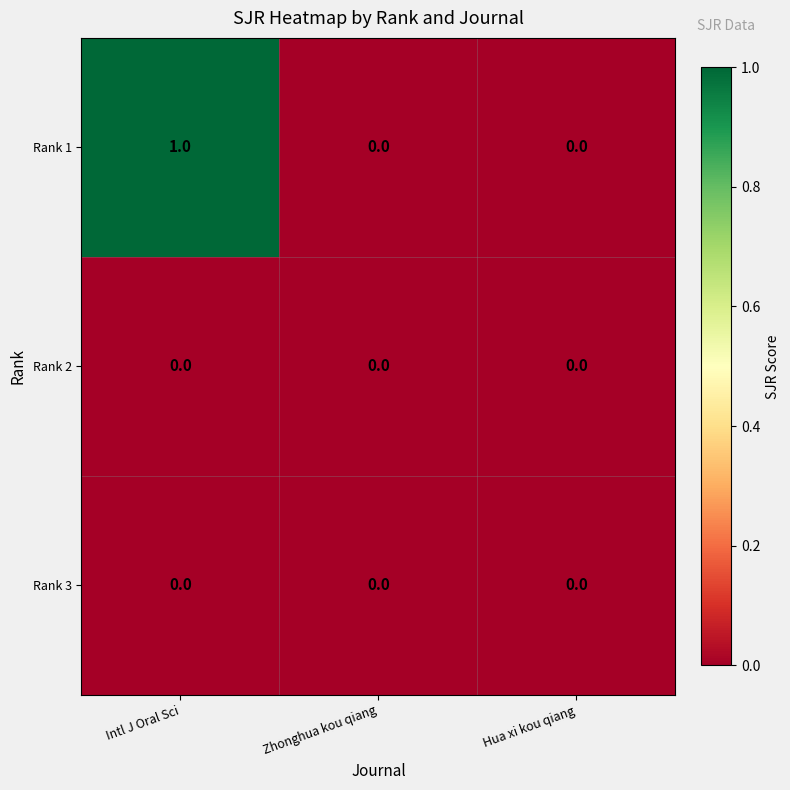

Reading right to left, extract all data points from this chart.

Rank 1: 0	0	1
Rank 2: 0	0	0
Rank 3: 0	0	0